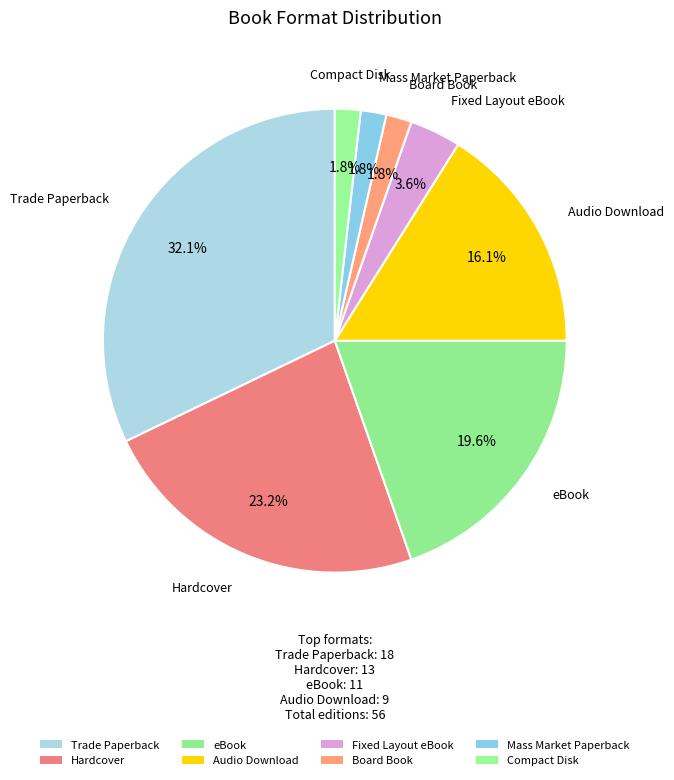

To the nearest percent, what is the difference between the largest and smallest slice percentages?

30%